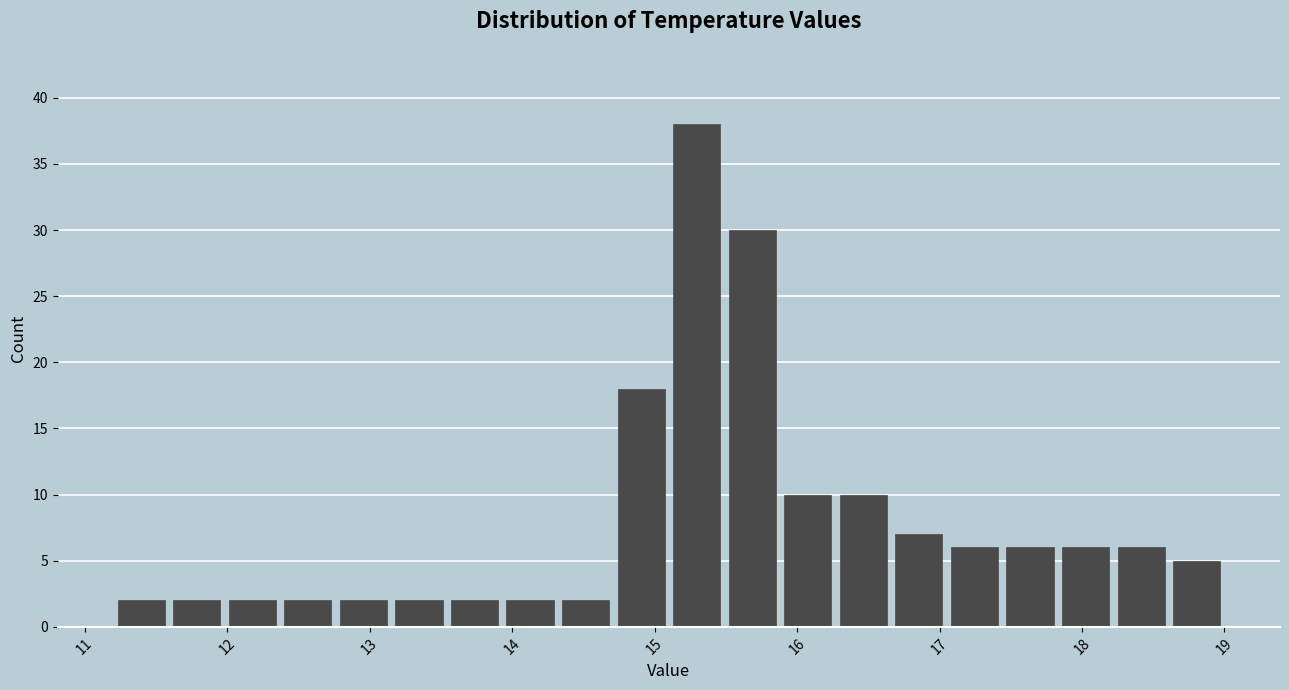

Read against the x-axis, roughly where is the centre of the tallest bar?

15.3